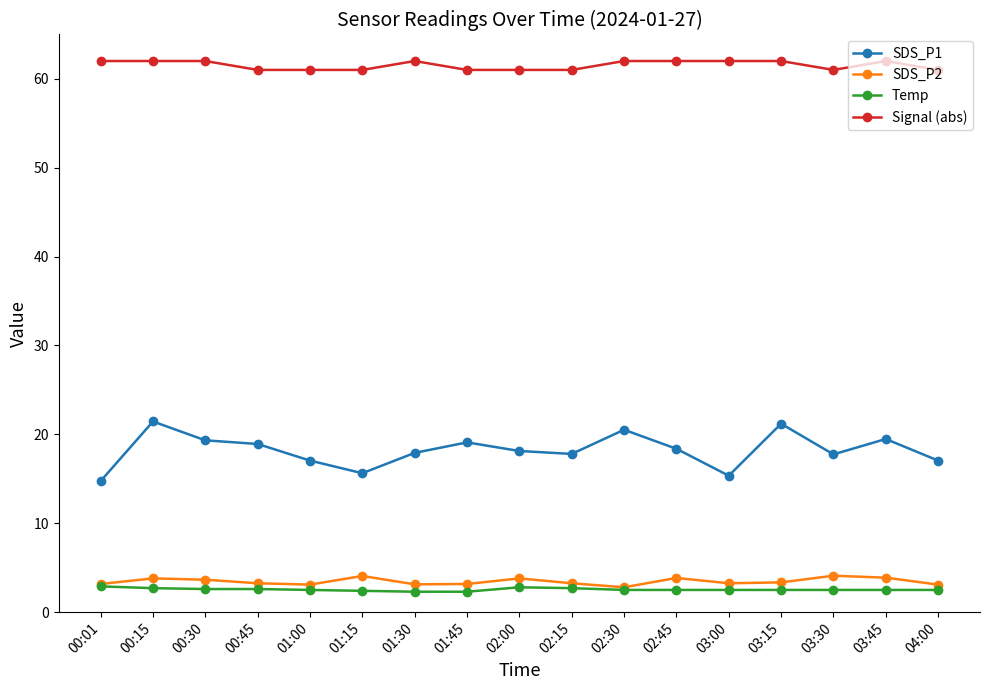

Is the value of Temp at 03:30 greater than the value of SDS_P1 at 03:45?

No